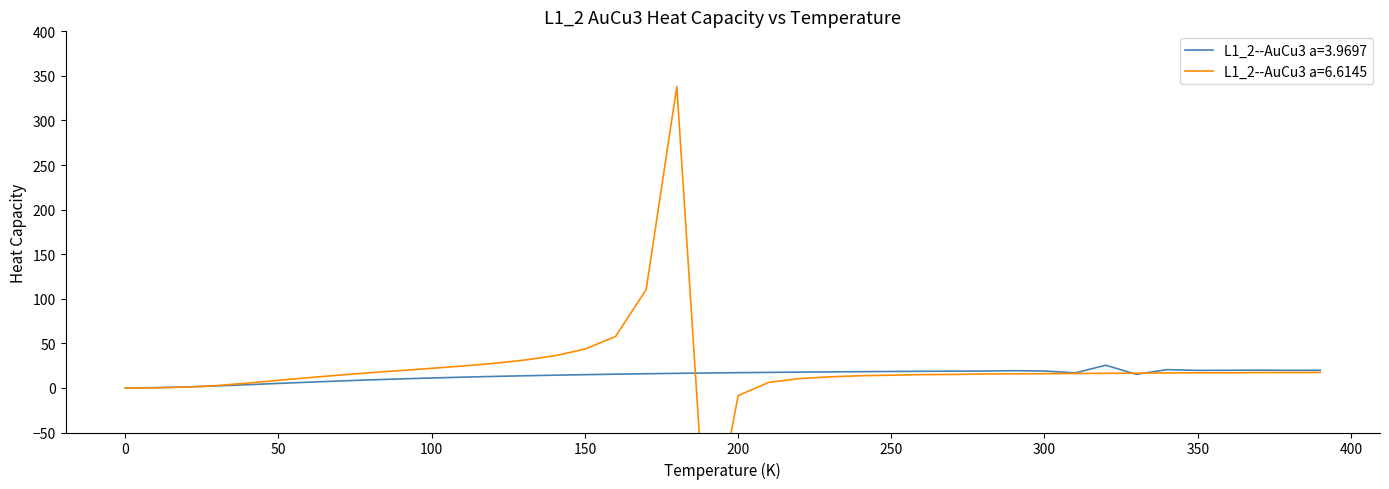

What is the value of the L1_2--AuCu3 a=3.9697 point at the 16th from the left?

14.9